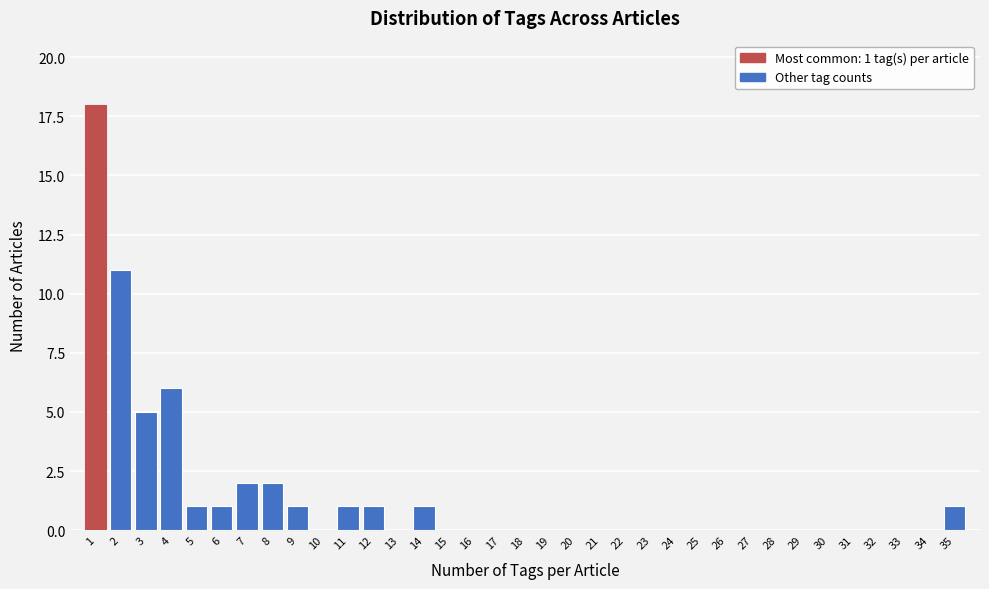

Which range on the x-axis has the tallest bar?

0.5 to 1.5